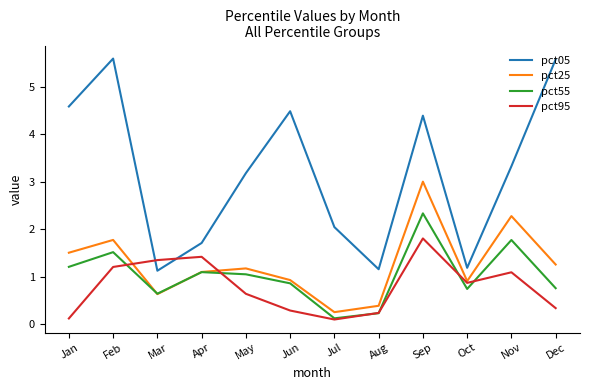

How many distinct data groups are displayed?

4